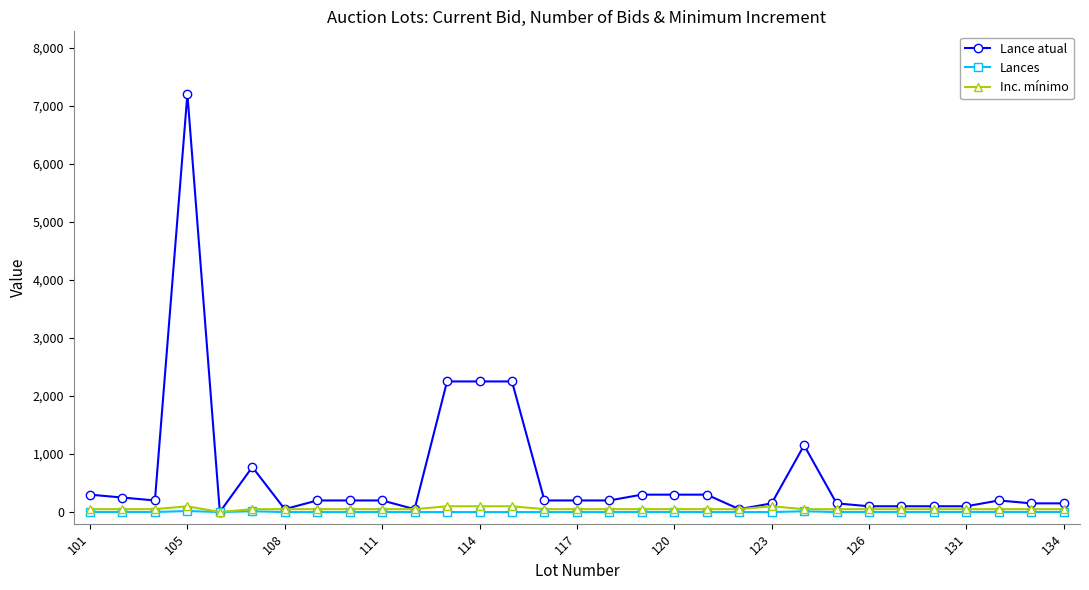

How many data points in Lance atual are less than 200?

12